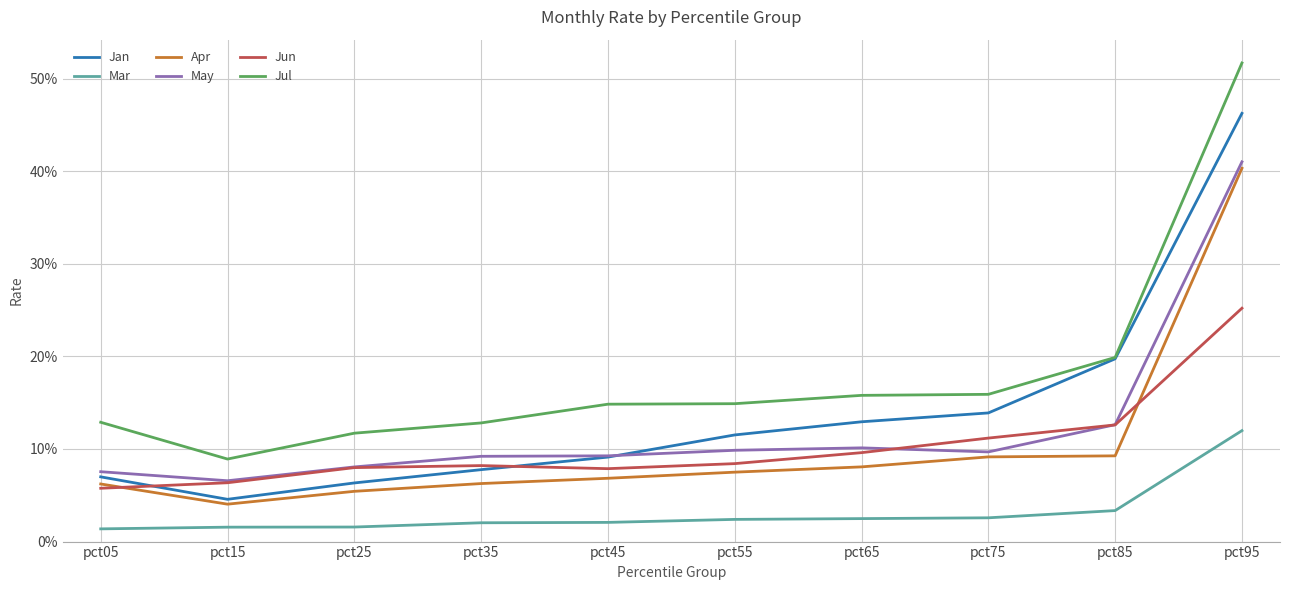

What are all the series names shown in the legend?

Jan, Mar, Apr, May, Jun, Jul